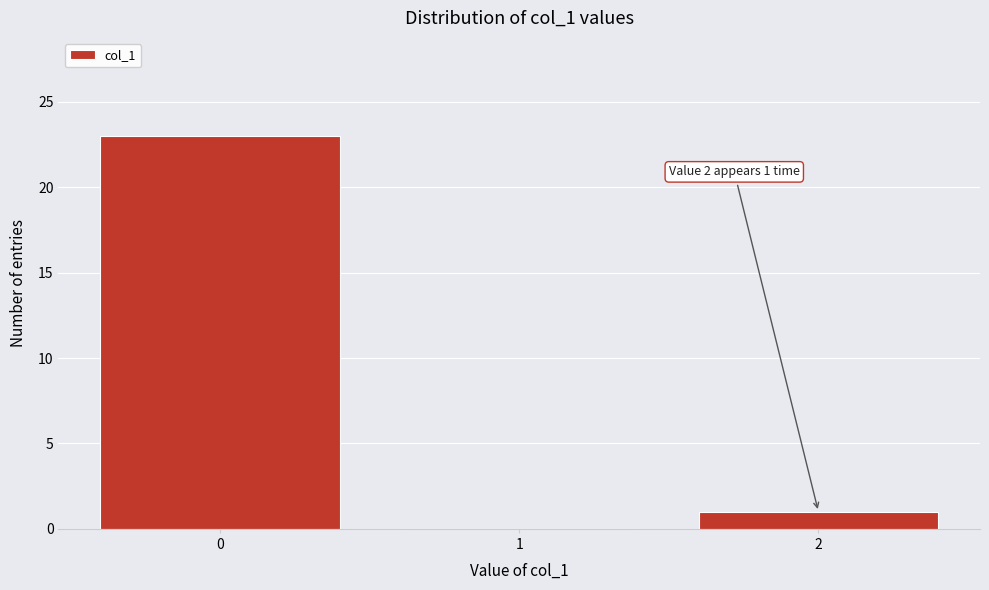

Over which range of the x-axis is the bar tallest?

-0.5 to 0.5